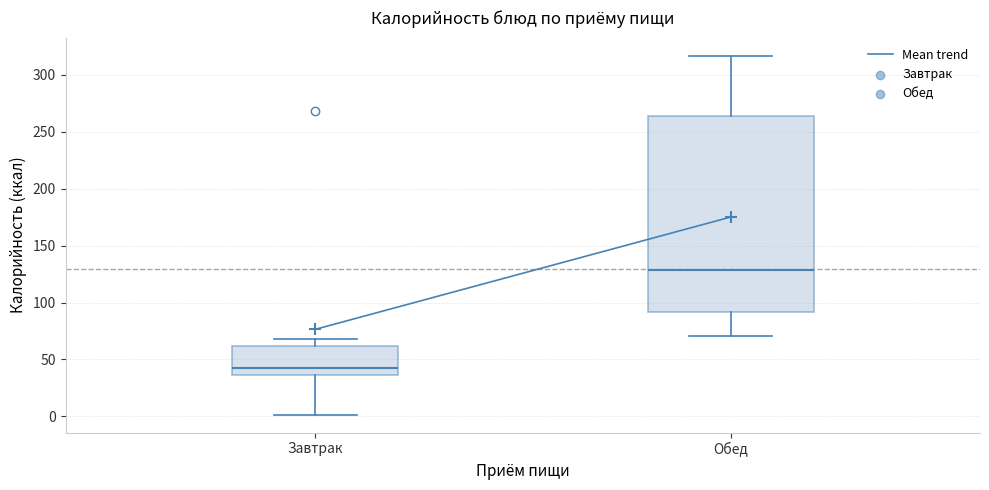

Where does the median line of the box for Обед sit on the y-axis? The values are not printed on the chart, so give them approximately, as read against the axis.

130